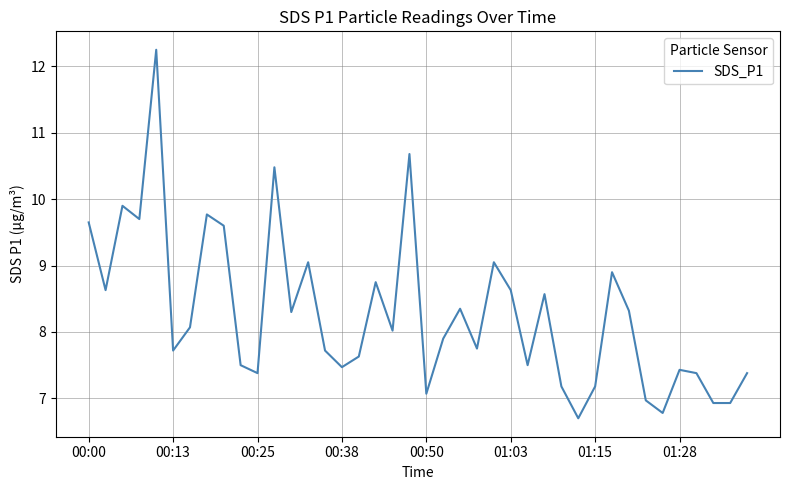

What is the sum of all values?

331.2